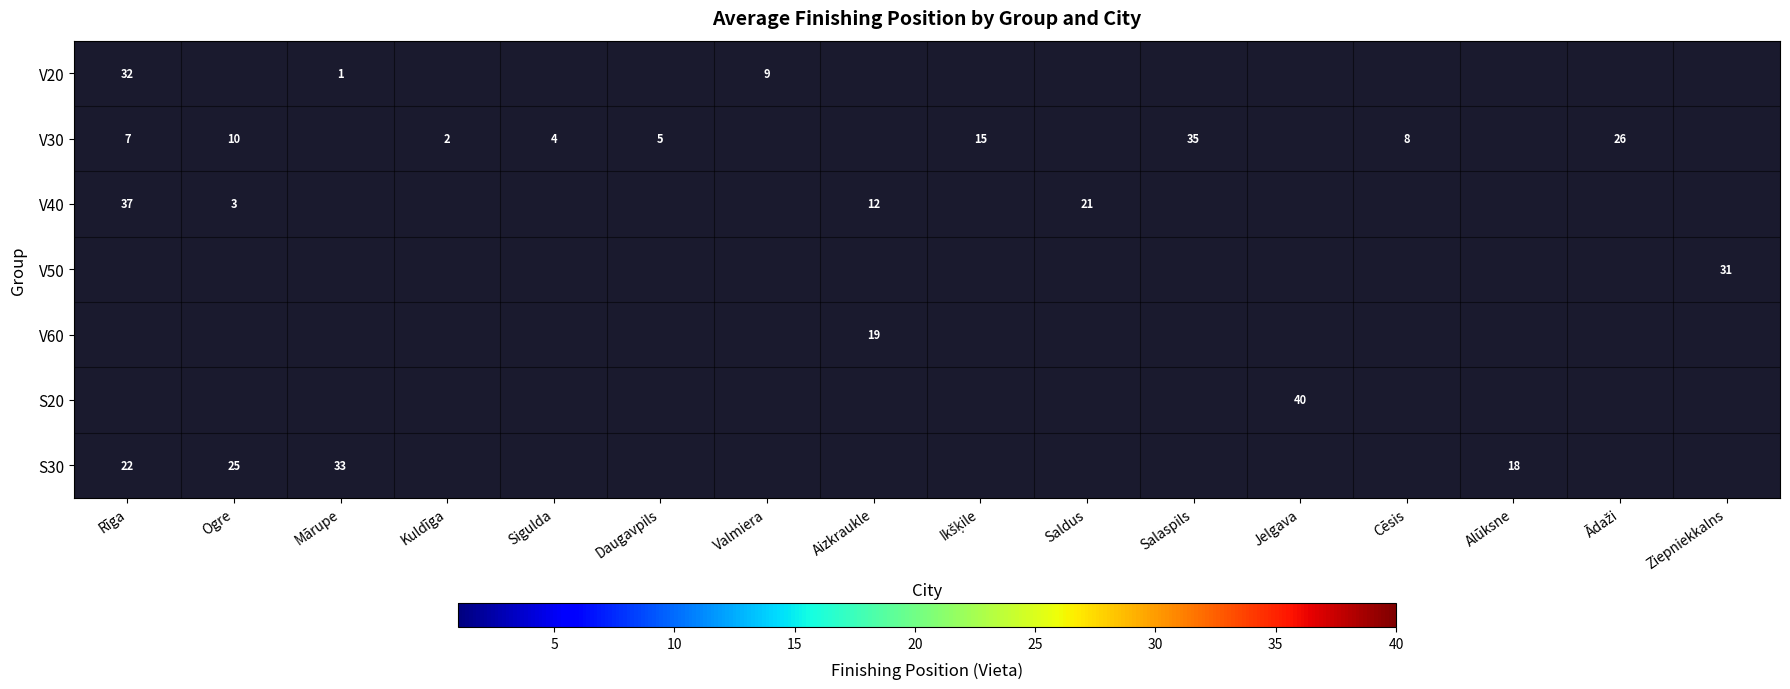

Which series has the largest range (max minus min)?

V40